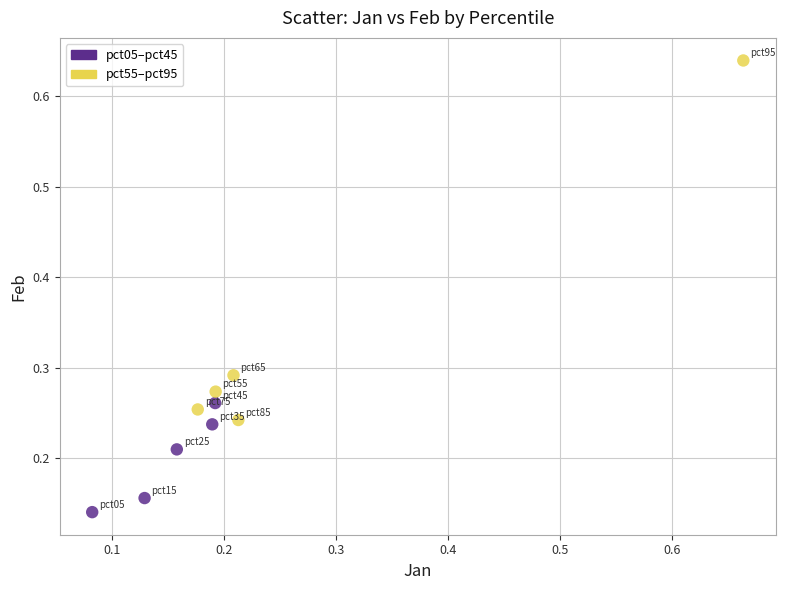

Which series has the largest Y range (max minus min)?

pct55–pct95